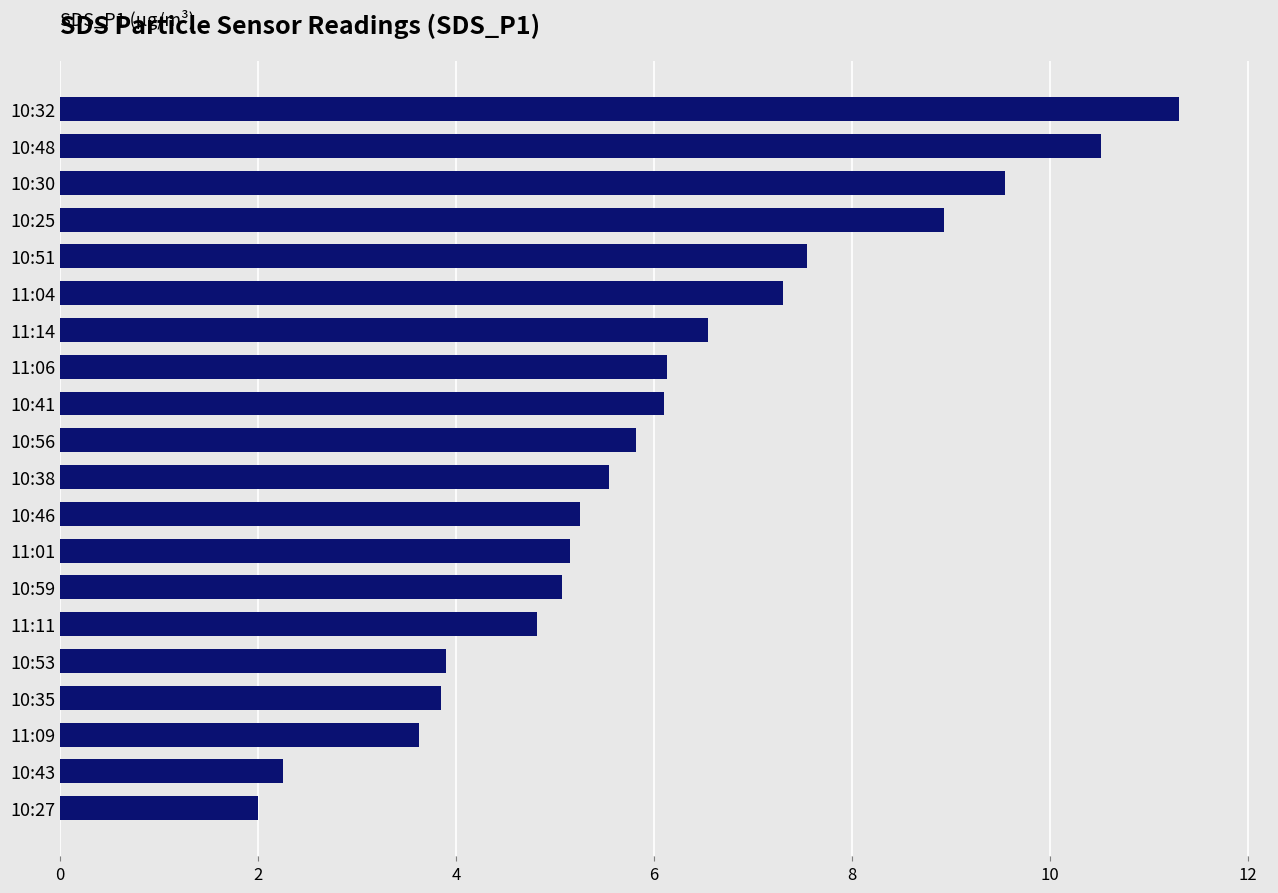

Between 10:53 and 10:25, which is larger?

10:25